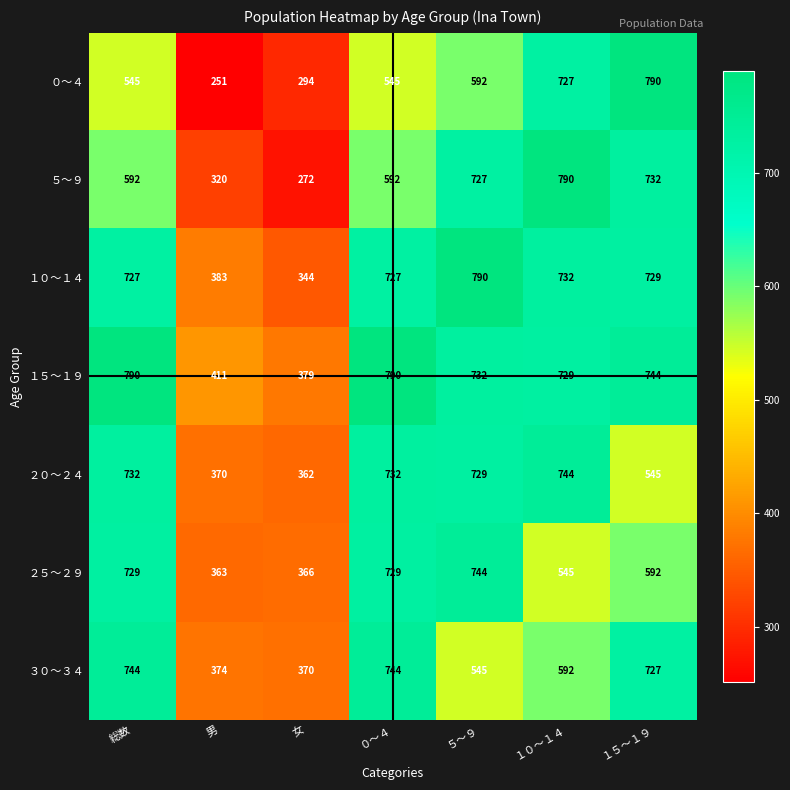

What is the total value across all series at ５～９?

4859